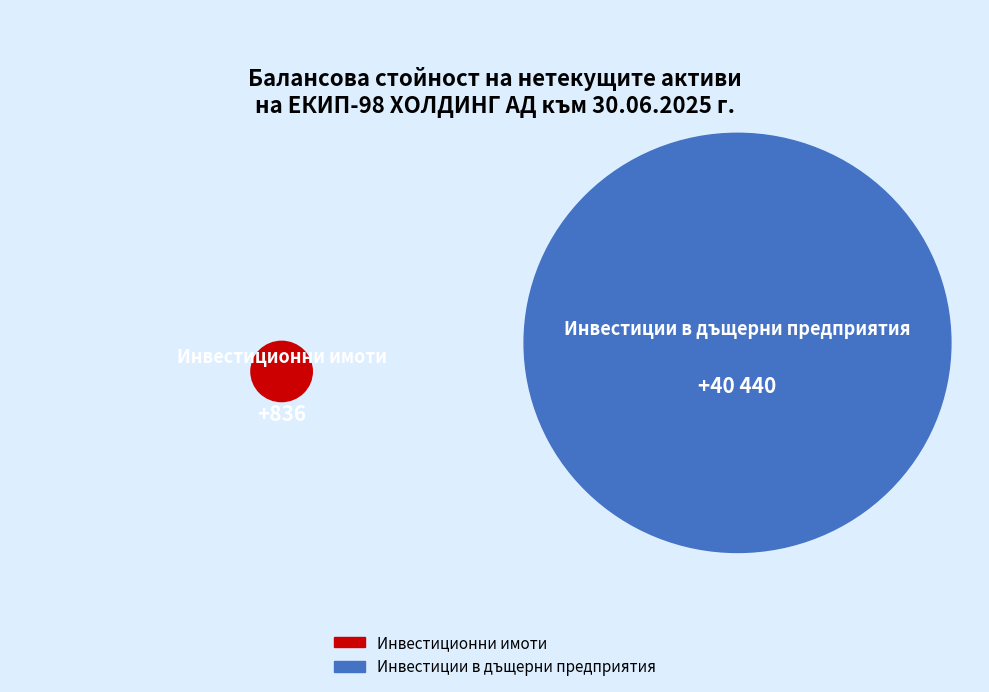

Rank the categories by value from highest to lowest.

Инвестиции в дъщерни предприятия, Инвестиционни имоти